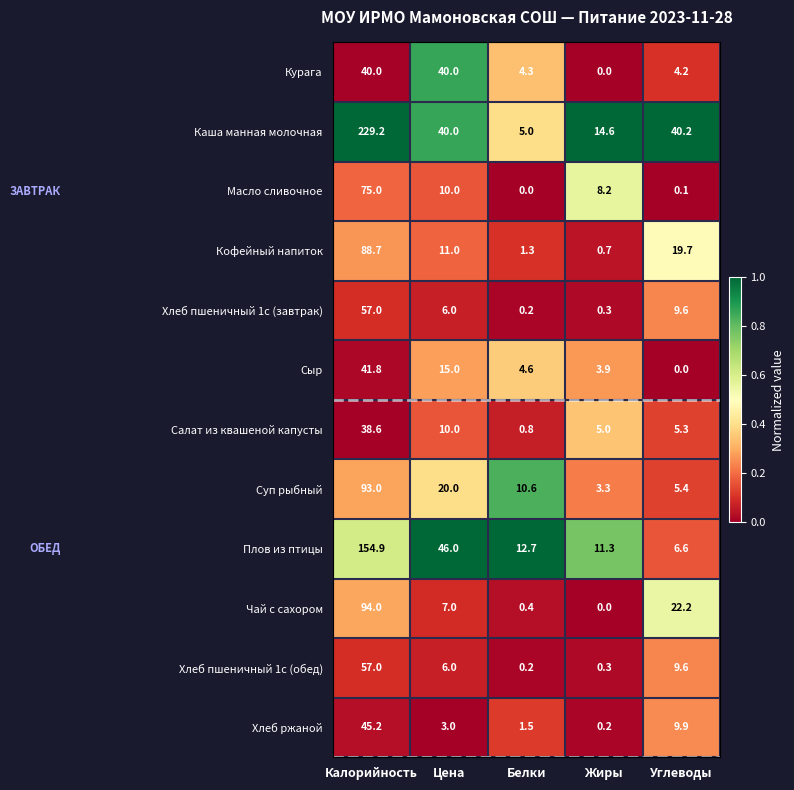

What is the approximate value of Салат из квашеной капусты at Калорийность?

38.6